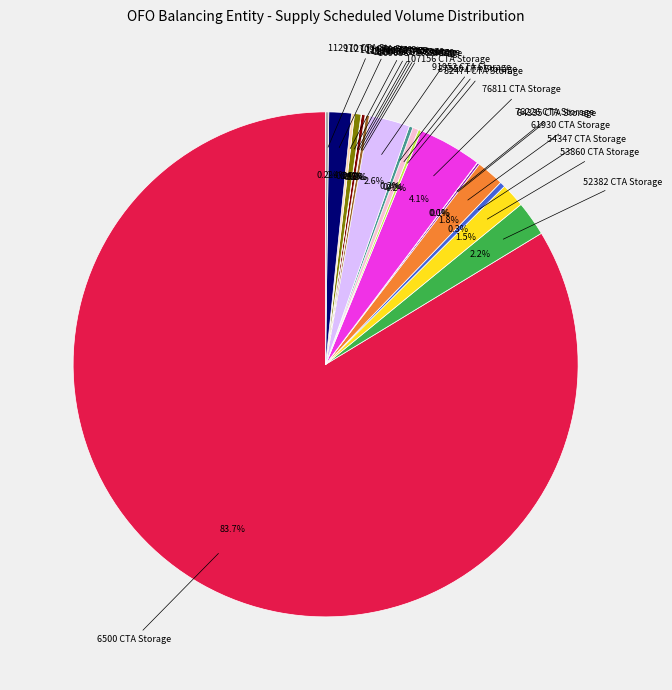

Is there any slice that represents more than half of the pie?

Yes